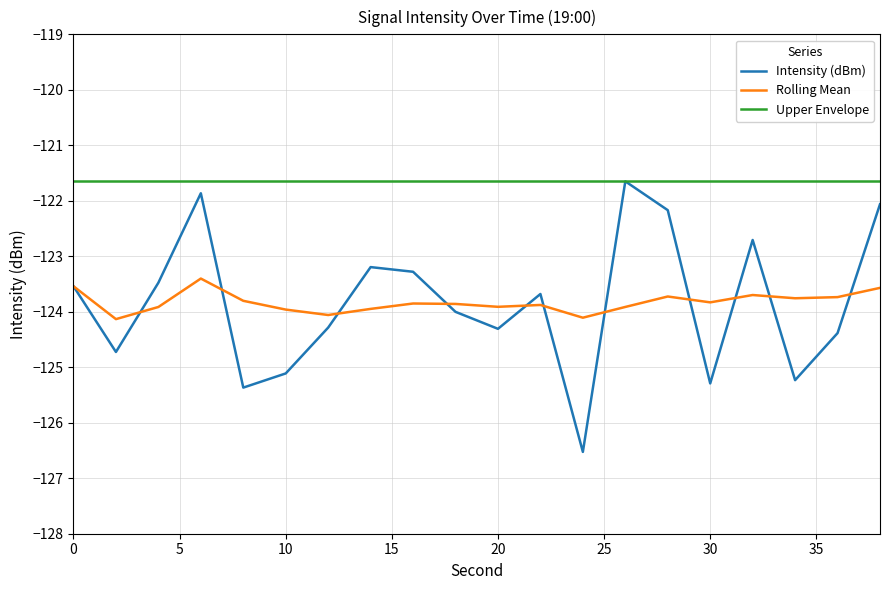

Which series has the widest spread of values?

Intensity (dBm)